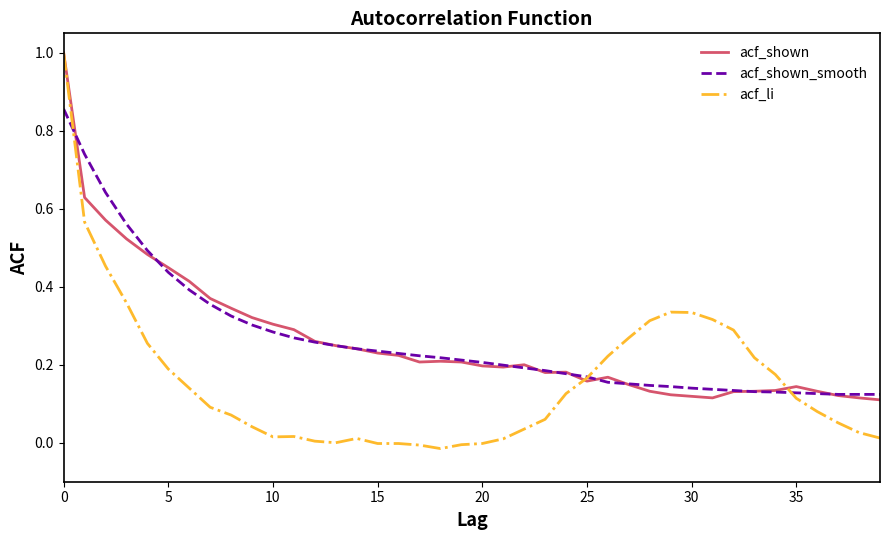

What is the greatest value displayed?

1.0